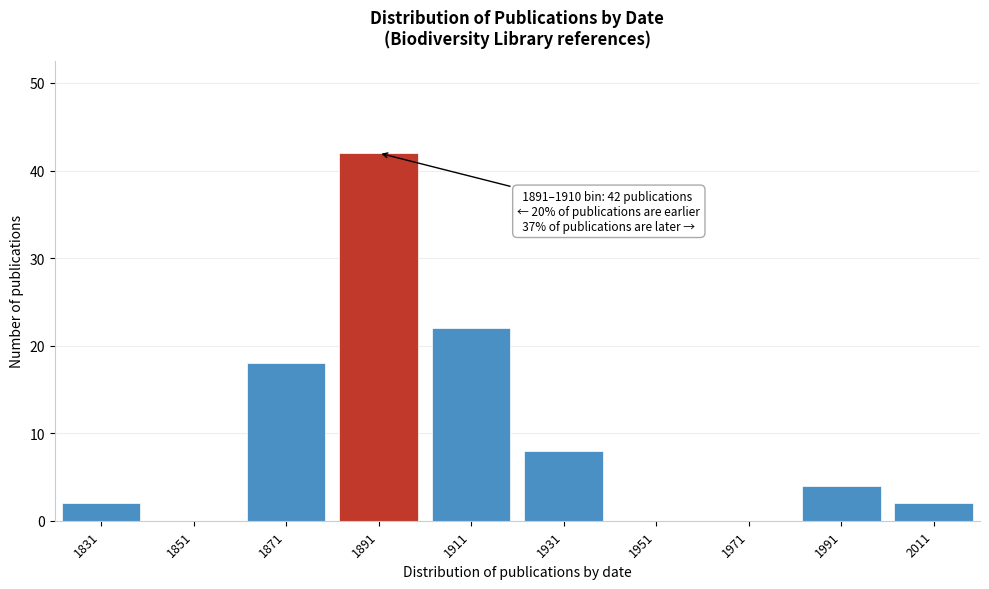

Reading left to right, transcribe all the data shown in this chart.

1831=2	1851=0	1871=18	1891=42	1911=22	1931=8	1951=0	1971=0	1991=4	2011=2